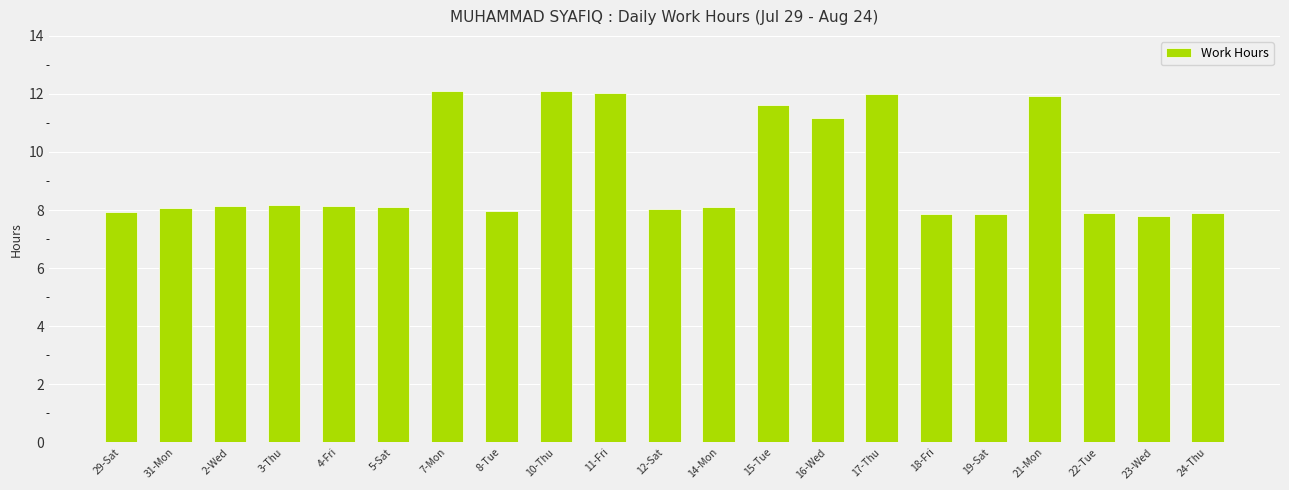

The chart shows a value of 12.0 at 17-Thu. True or false?

True